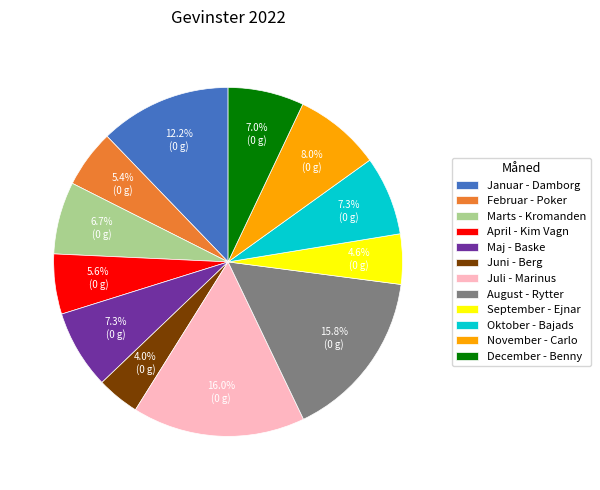

What percentage do Marts - Kromanden and Januar - Damborg together represent?

18.9%